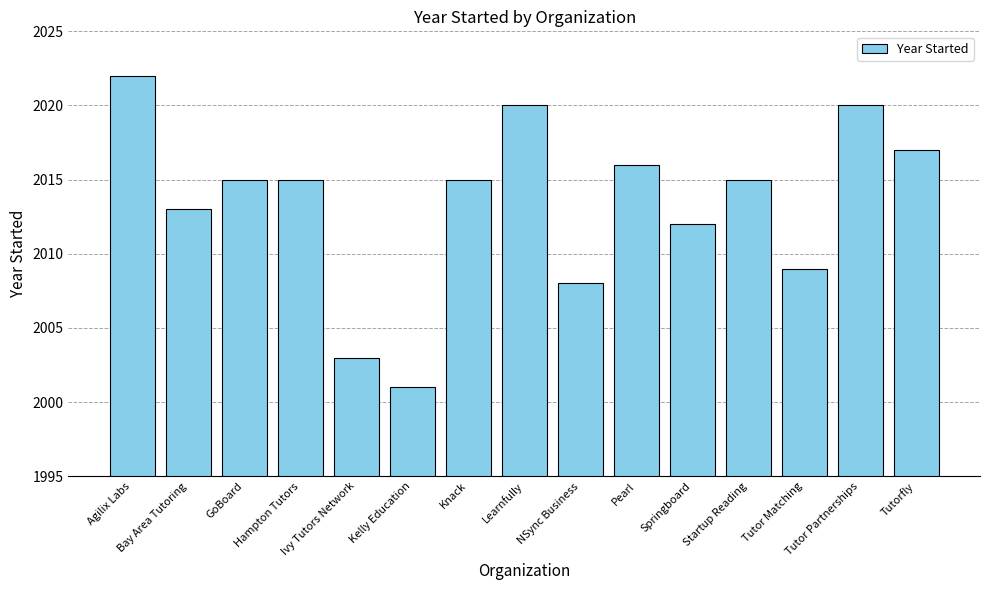

Between Ivy Tutors Network and Tutor Partnerships, which is larger?

Tutor Partnerships